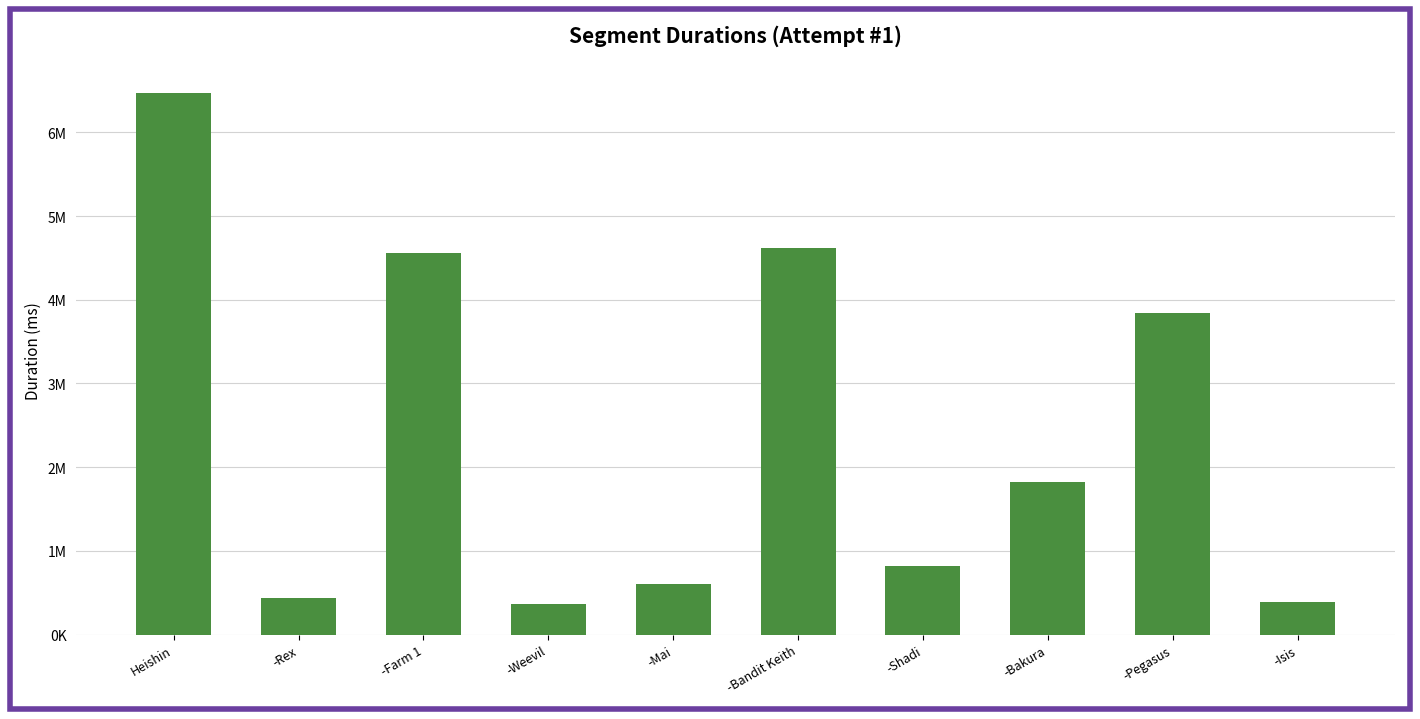

Which label corresponds to the largest value in the chart?

Heishin